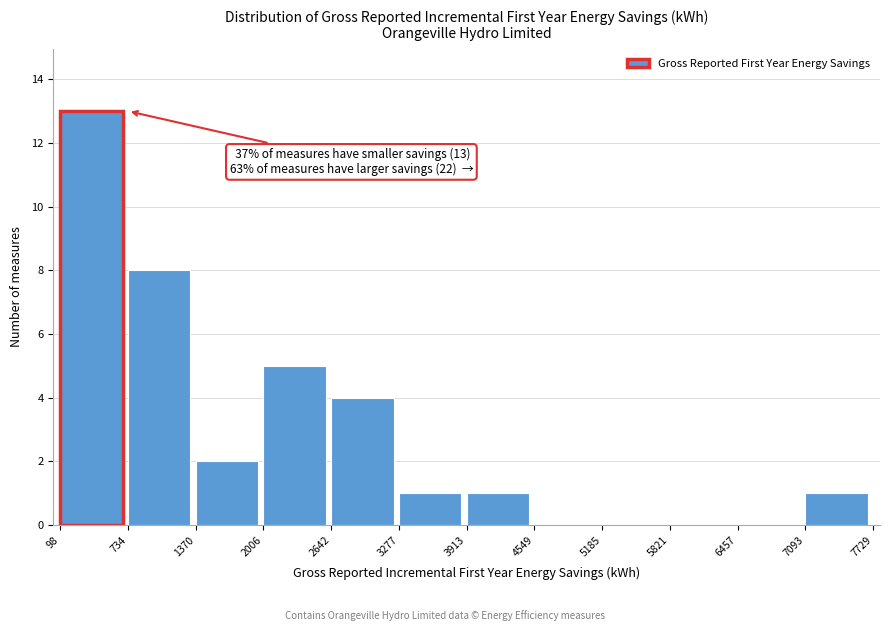

Which range on the x-axis has the tallest bar?

98 to 734